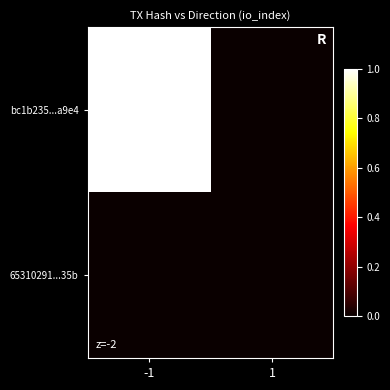

Reading left to right, transcribe all the data shown in this chart.

bc1b235...a9e4: -1=1	1=0
65310291...35b: -1=0	1=0